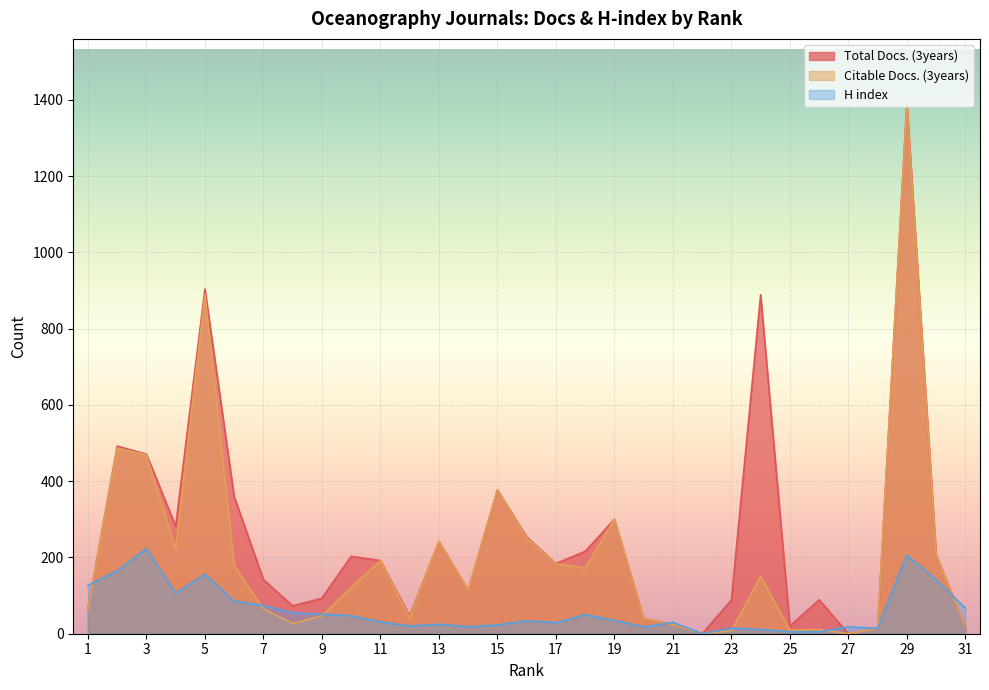

The value of Citable Docs. (3years) at 7 is 16. True or false?

False